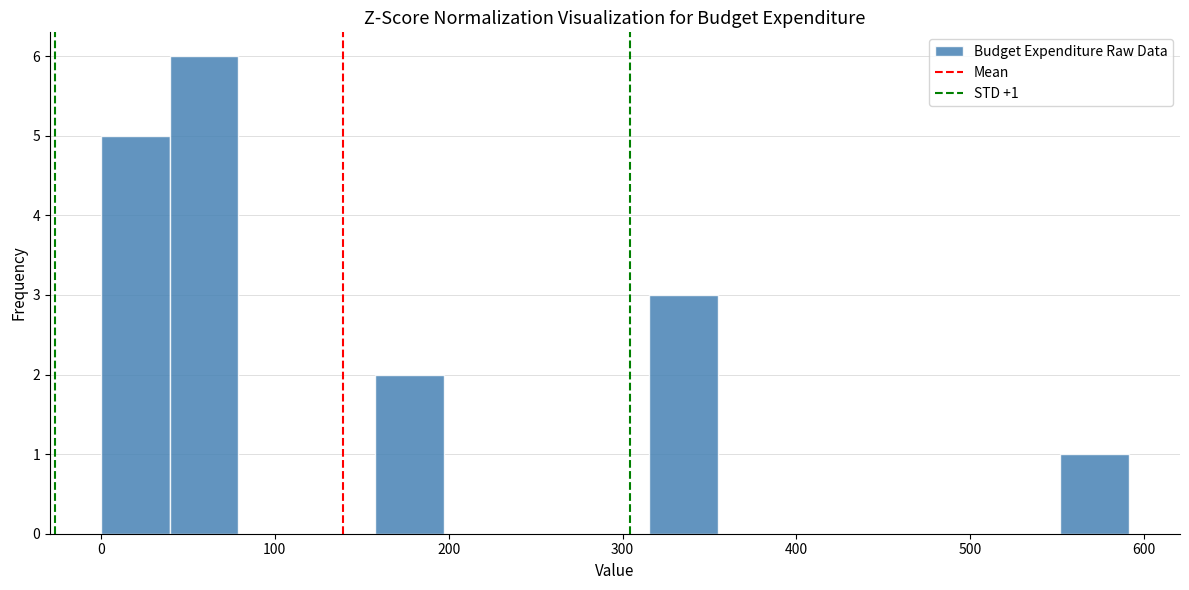

Around what value on the x-axis is the tallest bar? Give the approximate position of its centre, as read against the axis.

60